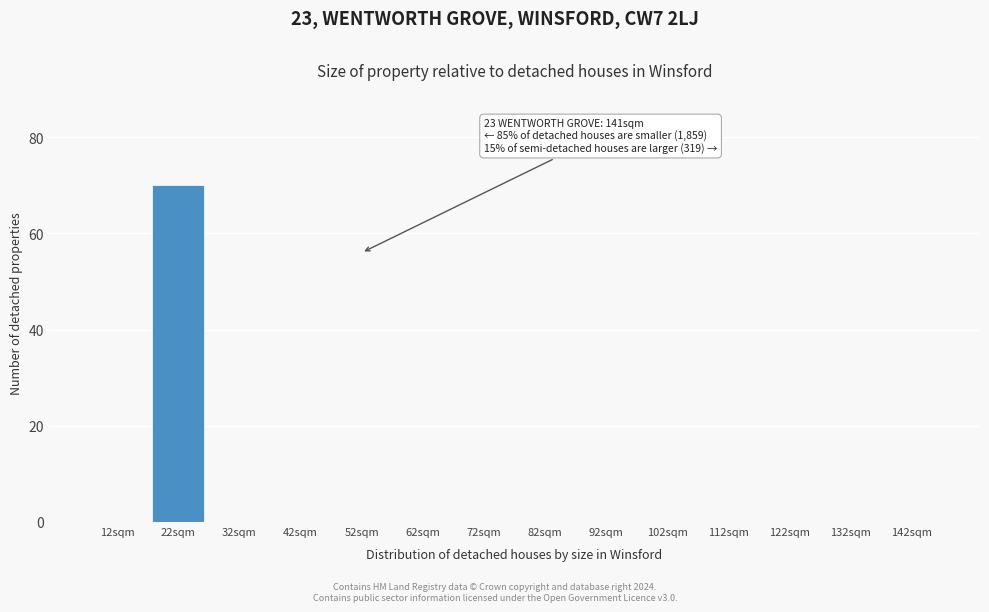

Reading left to right, extract all data points from this chart.

12sqm=0	22sqm=70	32sqm=0	42sqm=0	52sqm=0	62sqm=0	72sqm=0	82sqm=0	92sqm=0	102sqm=0	112sqm=0	122sqm=0	132sqm=0	142sqm=0